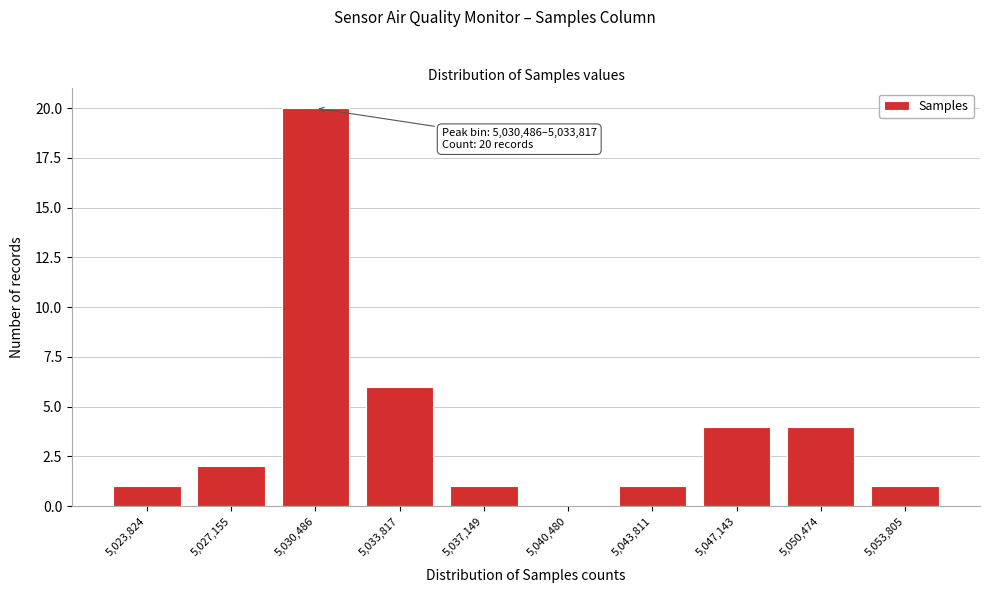

Reading left to right, list all the values displayed in this chart.

5,023,824=1	5,027,155=2	5,030,486=20	5,033,817=6	5,037,149=1	5,040,480=0	5,043,811=1	5,047,143=4	5,050,474=4	5,053,805=1